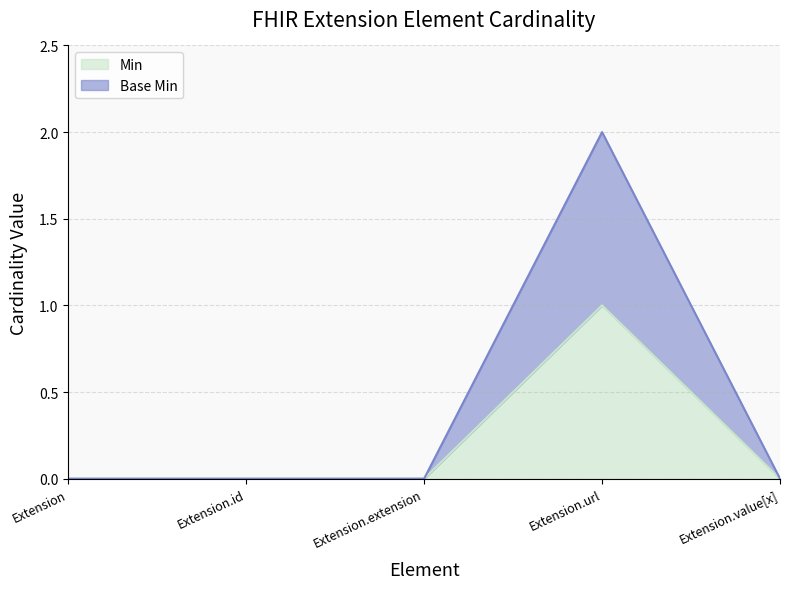

What is the difference between the maximum and minimum values in the Min series?

1